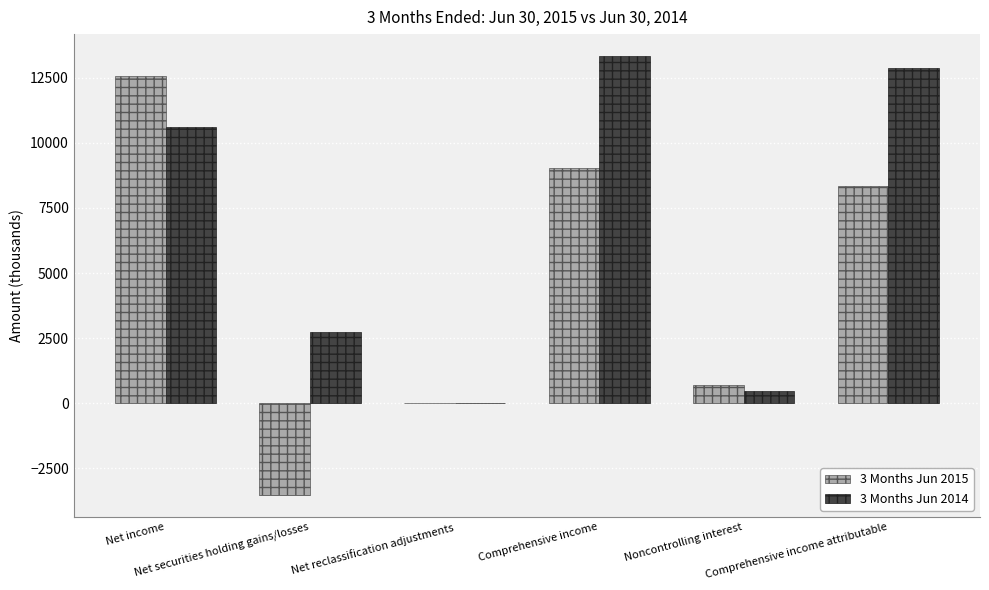

What is the sum of all 3 Months Jun 2015 values?

27111